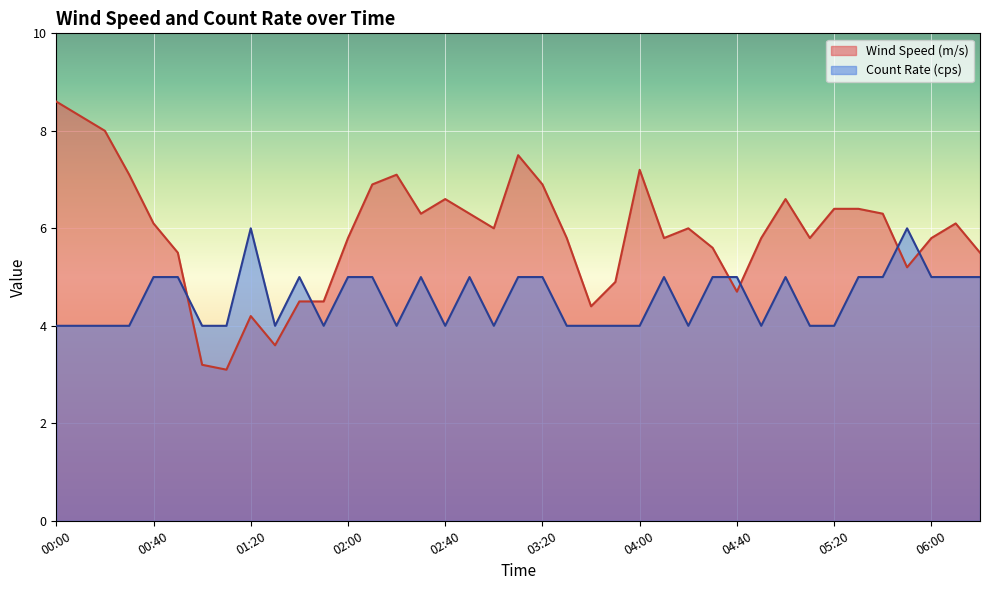

How many times do Wind Speed (m/s) and Count Rate (cps) cross each other?

6